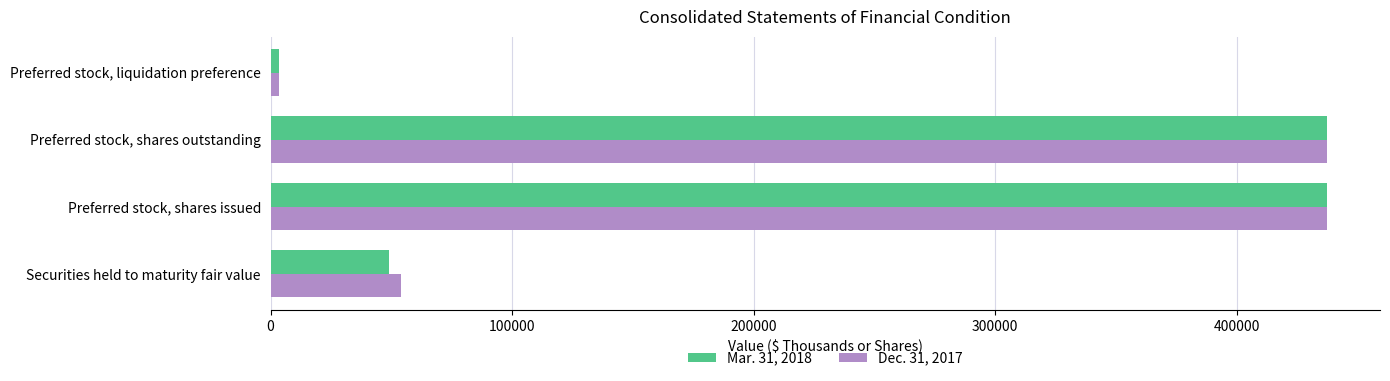

List the series in order of their overall mean, lowest first.

Mar. 31, 2018, Dec. 31, 2017